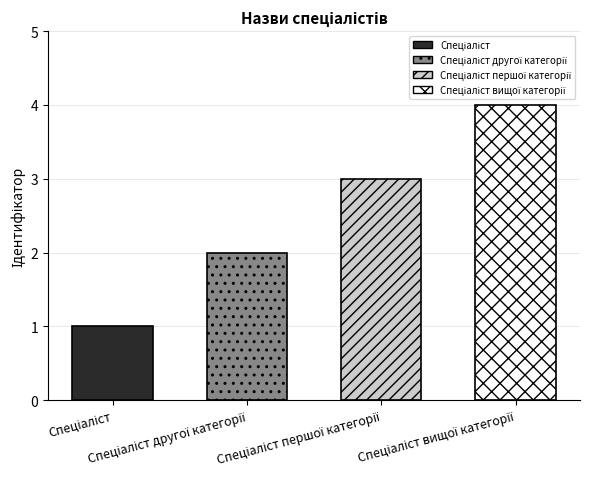

Which category has the lowest value across all series?

Спеціаліст